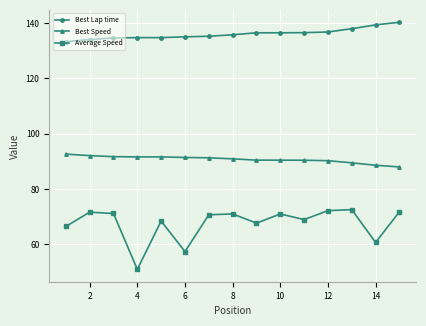

What is the average value of the Average Speed series?

67.5